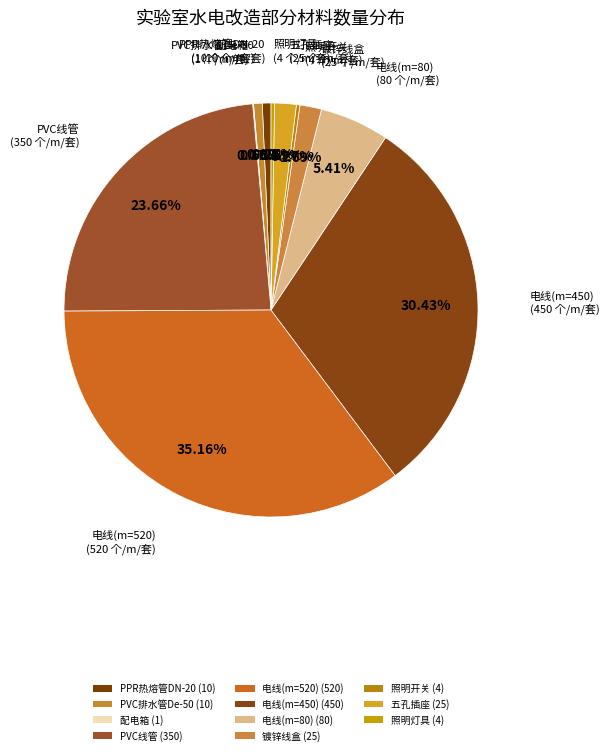

To the nearest percent, what is the difference between the largest and smallest slice percentages?

35%